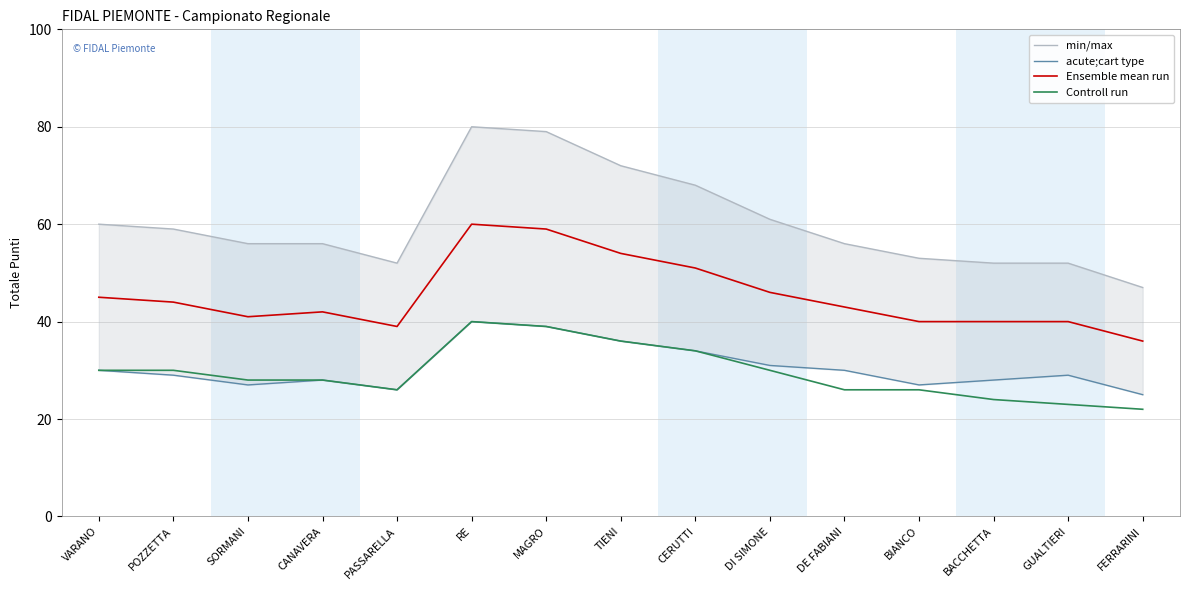

What are all the series names shown in the legend?

min/max, acute;cart type, Ensemble mean run, Controll run